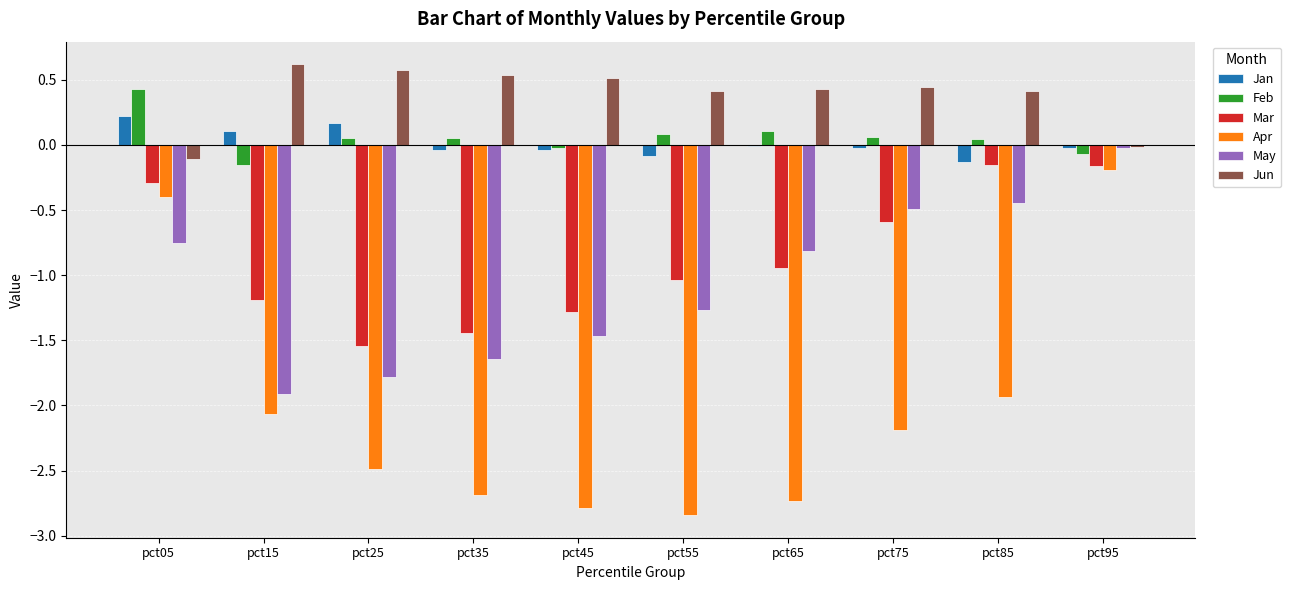

What is the sum of all Mar values?

-8.7